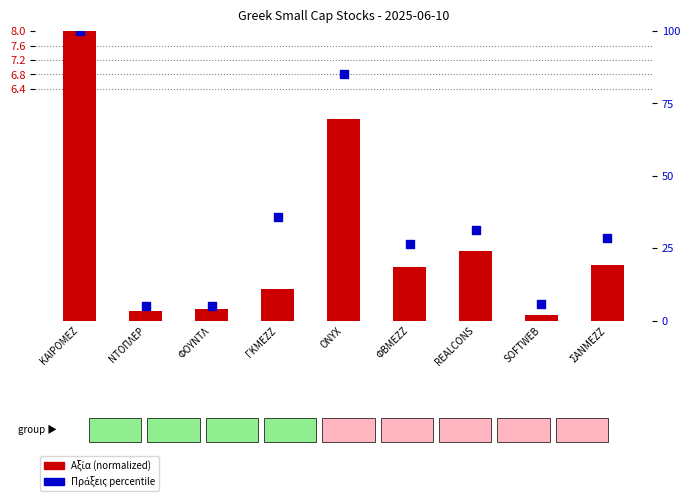

At how many categories does at least one series exceed 61?

2